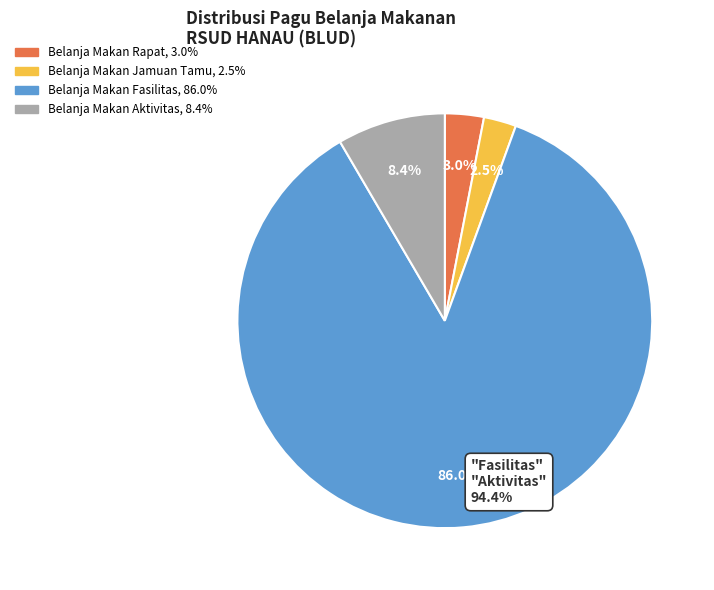

Count the number of slices in the pie.

4